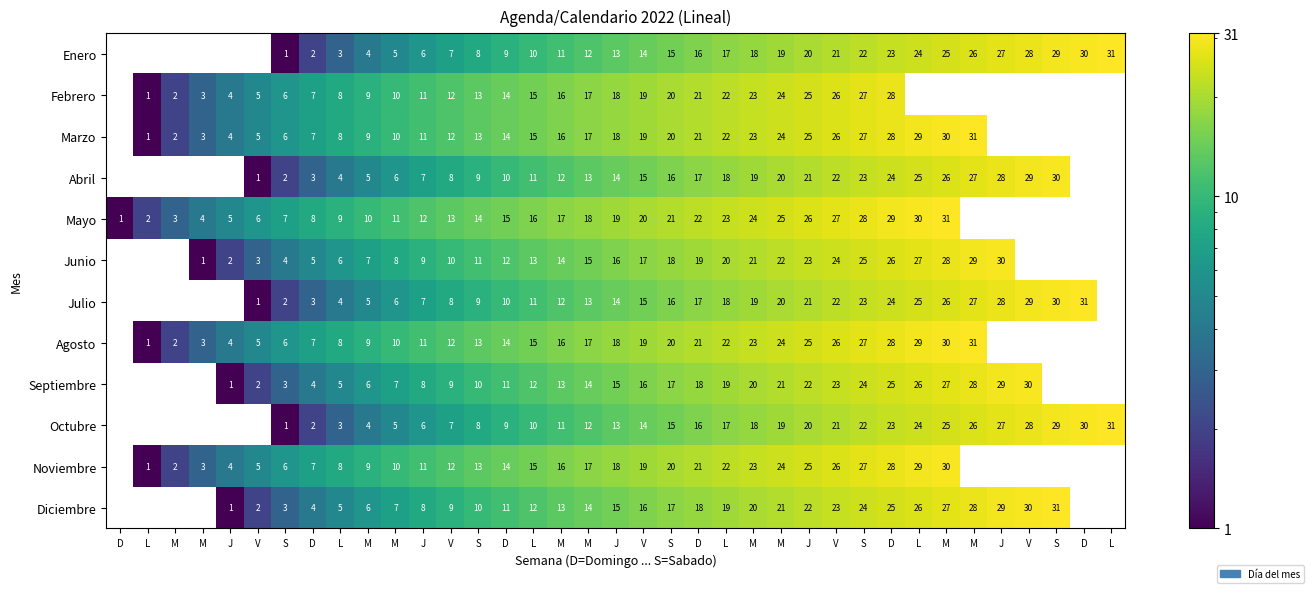

The value of Marzo at M is 21.8. True or false?

False